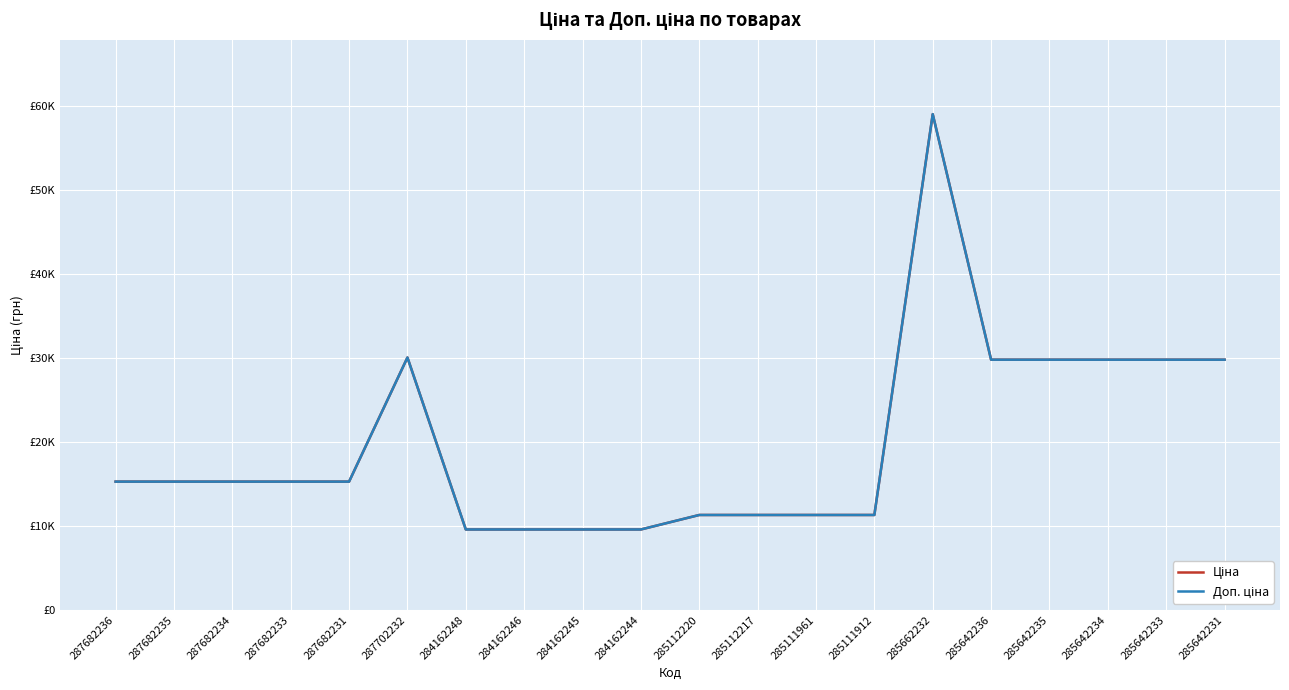

What is the label of the 12th point from the right?

284162245